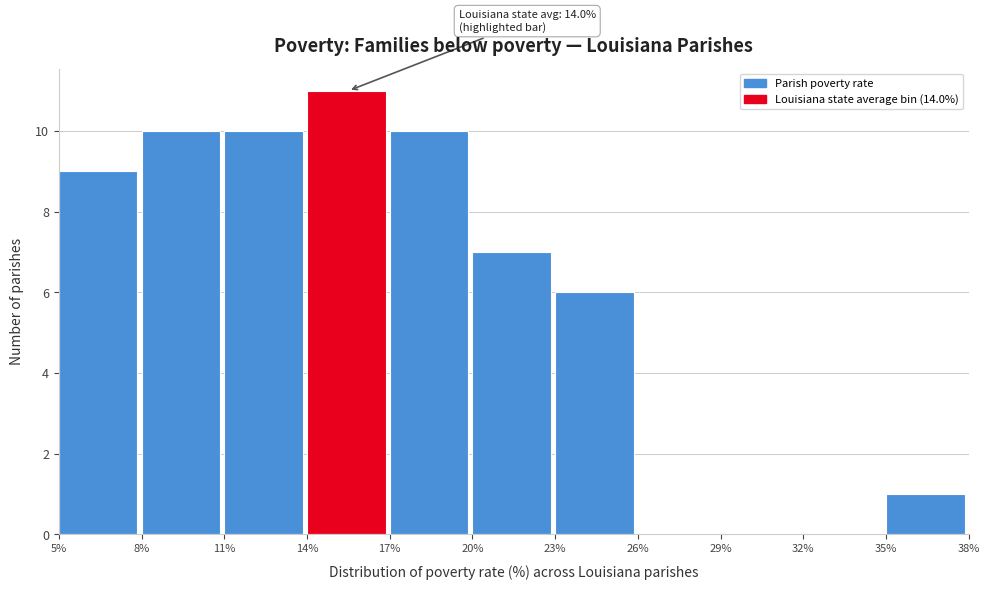

Which range on the x-axis has the tallest bar?

14% to 17%